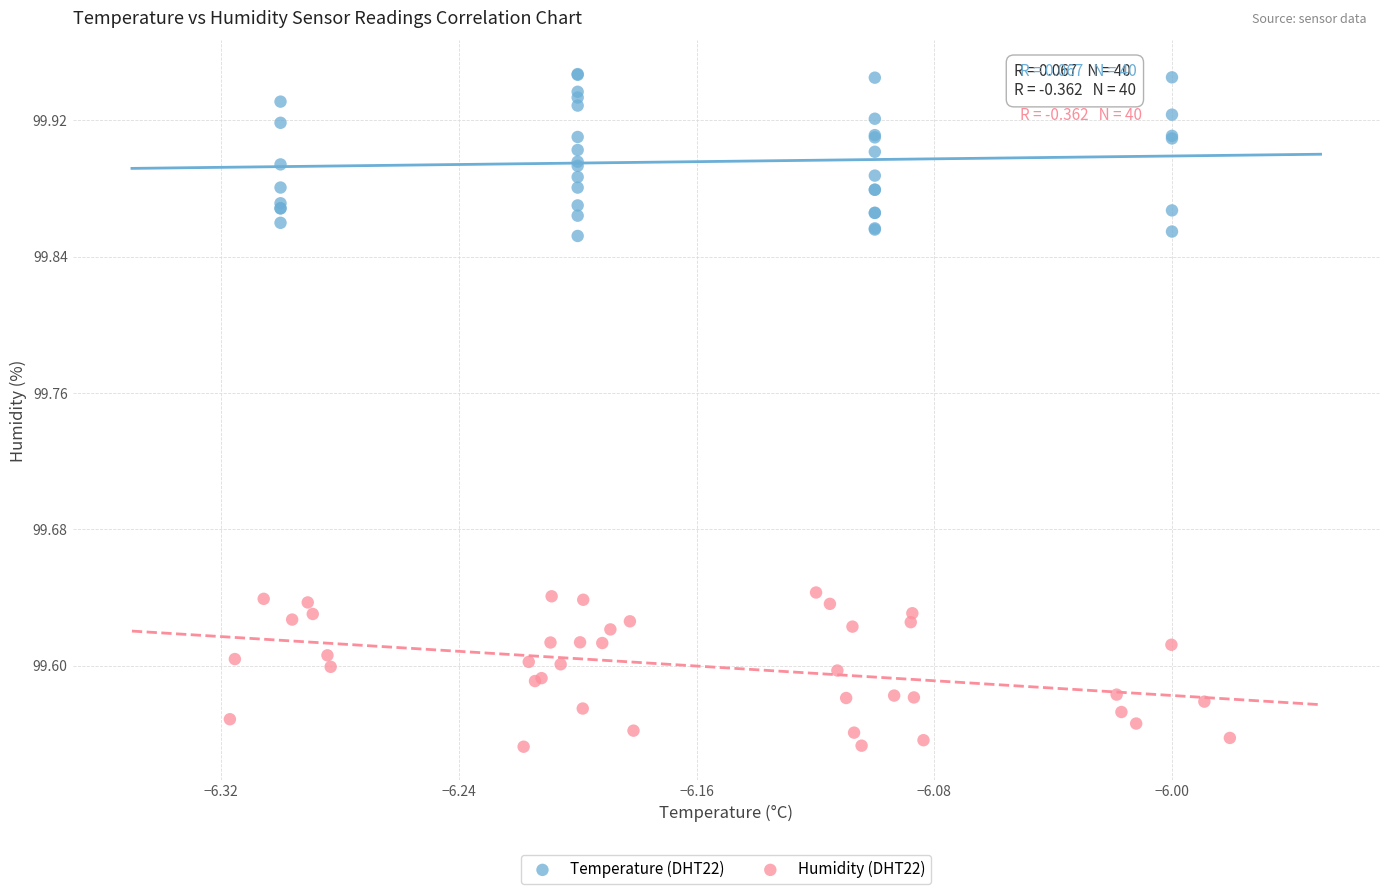

Which series reaches the minimum Y coordinate?

Humidity (DHT22)